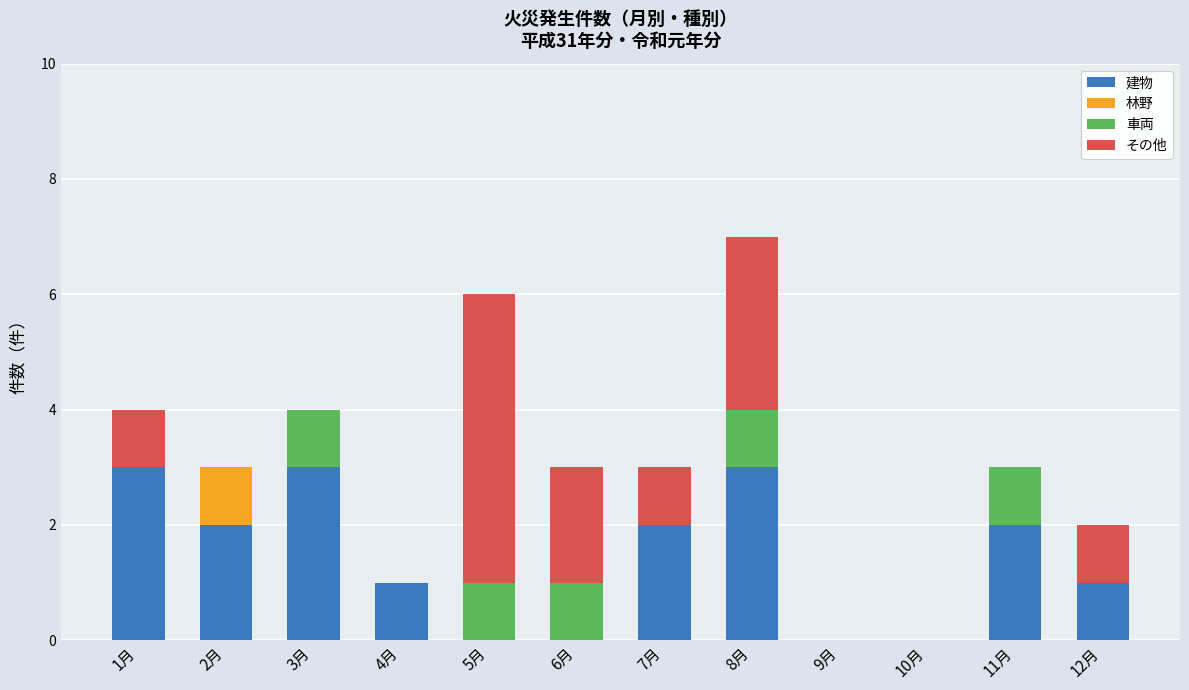

What is the total value across all series at 6月?

3